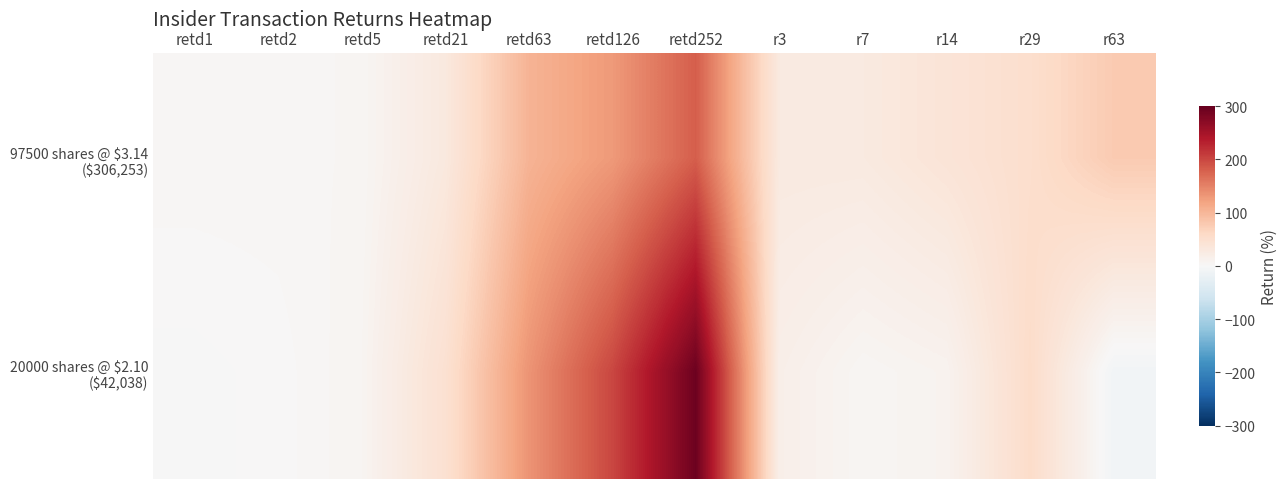

How many distinct data groups are displayed?

2